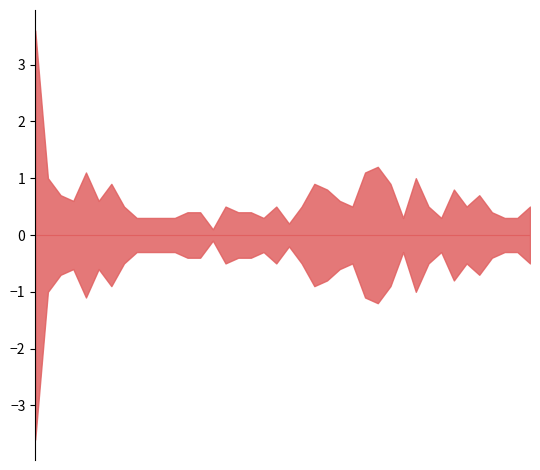

How many data points does each series have?

40